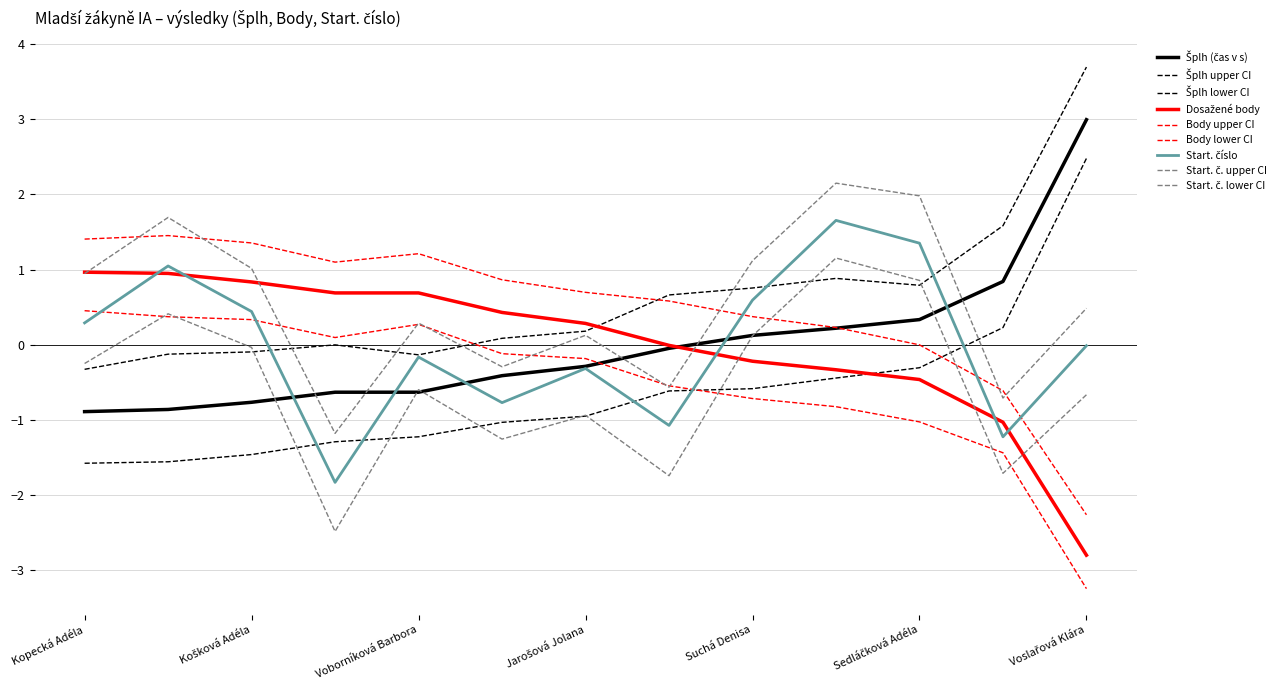

What is the difference between the second highest and minimum values in the Šplh (čas v s) series?

1.7